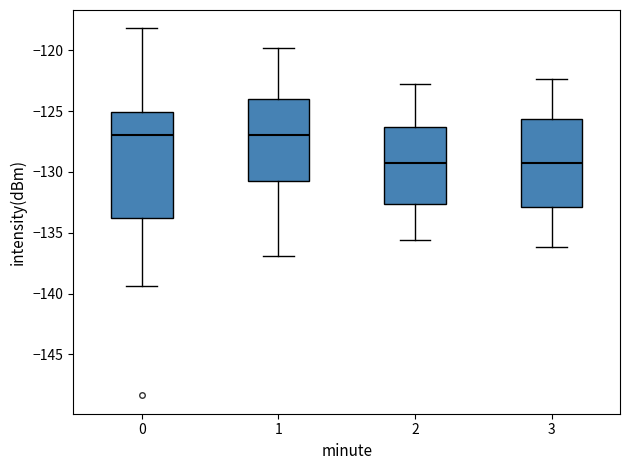

Where does the median line of the box at x = 1 sit on the y-axis? The values are not printed on the chart, so give them approximately, as read against the axis.

-127.0